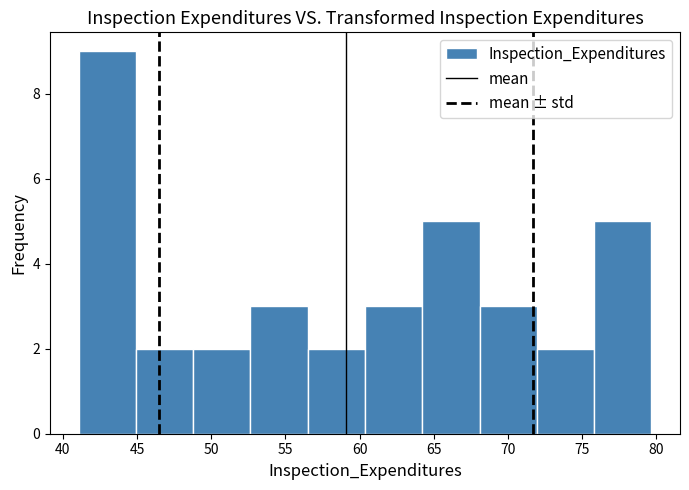

Reading left to right, transcribe this chart: for each bar, give the range it covers on the x-axis and its height. Neither the bar edges nor the heights are printed on the chart, so give them approximately, as read against the axes.

41.0 to 45.0: 9
45.0 to 49.0: 2
49.0 to 52.5: 2
52.5 to 56.5: 3
56.5 to 60.5: 2
60.5 to 64.0: 3
64.0 to 68.0: 5
68.0 to 72.0: 3
72.0 to 76.0: 2
76.0 to 79.5: 5